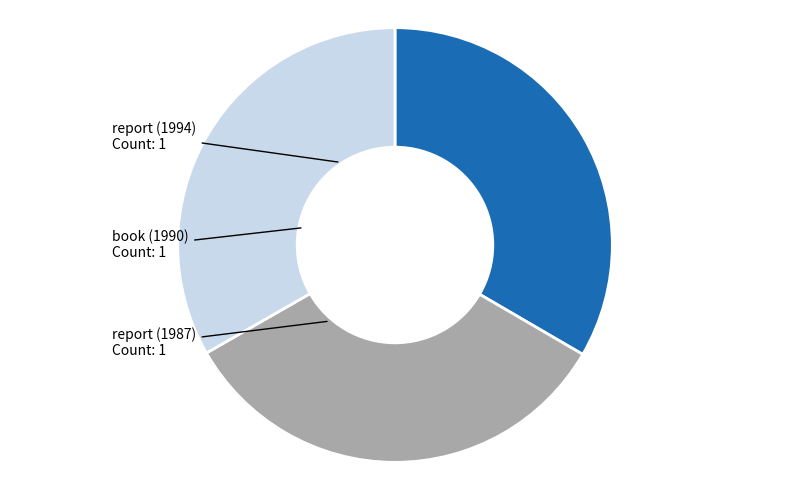

How many slices are in this pie chart?

3